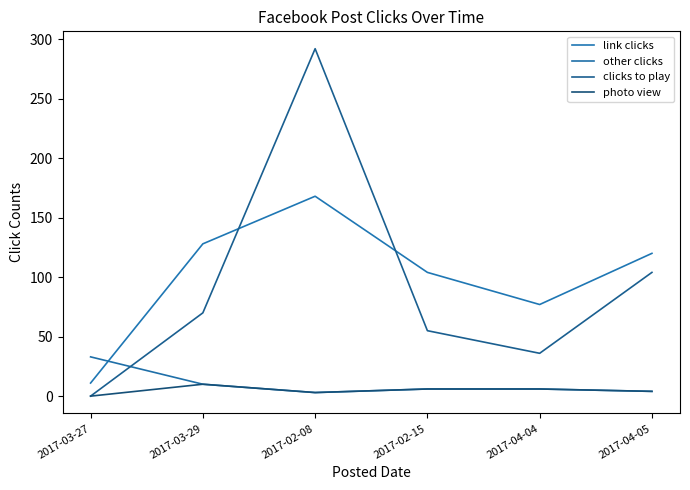

Reading left to right, transcribe all the data shown in this chart.

link clicks: 2017-03-27=11	2017-03-29=128	2017-02-08=168	2017-02-15=104	2017-04-04=77	2017-04-05=120
other clicks: 2017-03-27=33	2017-03-29=10	2017-02-08=3	2017-02-15=6	2017-04-04=6	2017-04-05=4
clicks to play: 2017-03-27=0	2017-03-29=70	2017-02-08=292	2017-02-15=55	2017-04-04=36	2017-04-05=104
photo view: 2017-03-27=0	2017-03-29=10	2017-02-08=3	2017-02-15=6	2017-04-04=6	2017-04-05=4